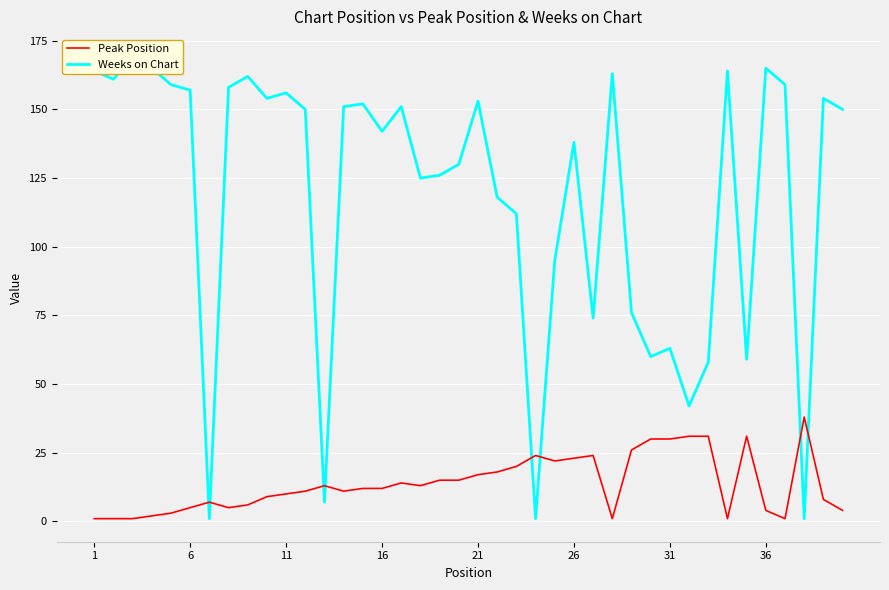

The Peak Position series shows 4 at 36. True or false?

True